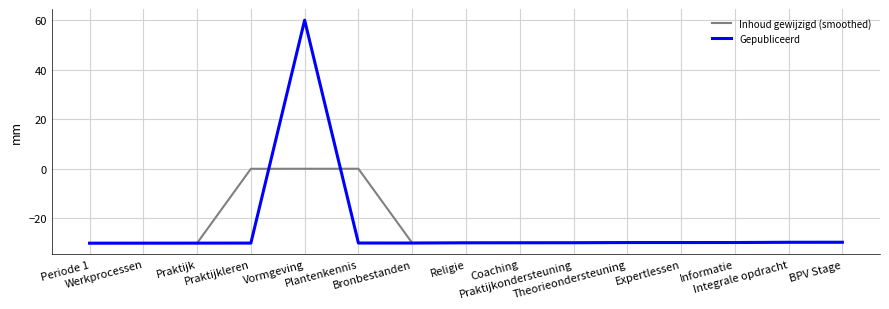

Which series has the widest spread of values?

Gepubliceerd